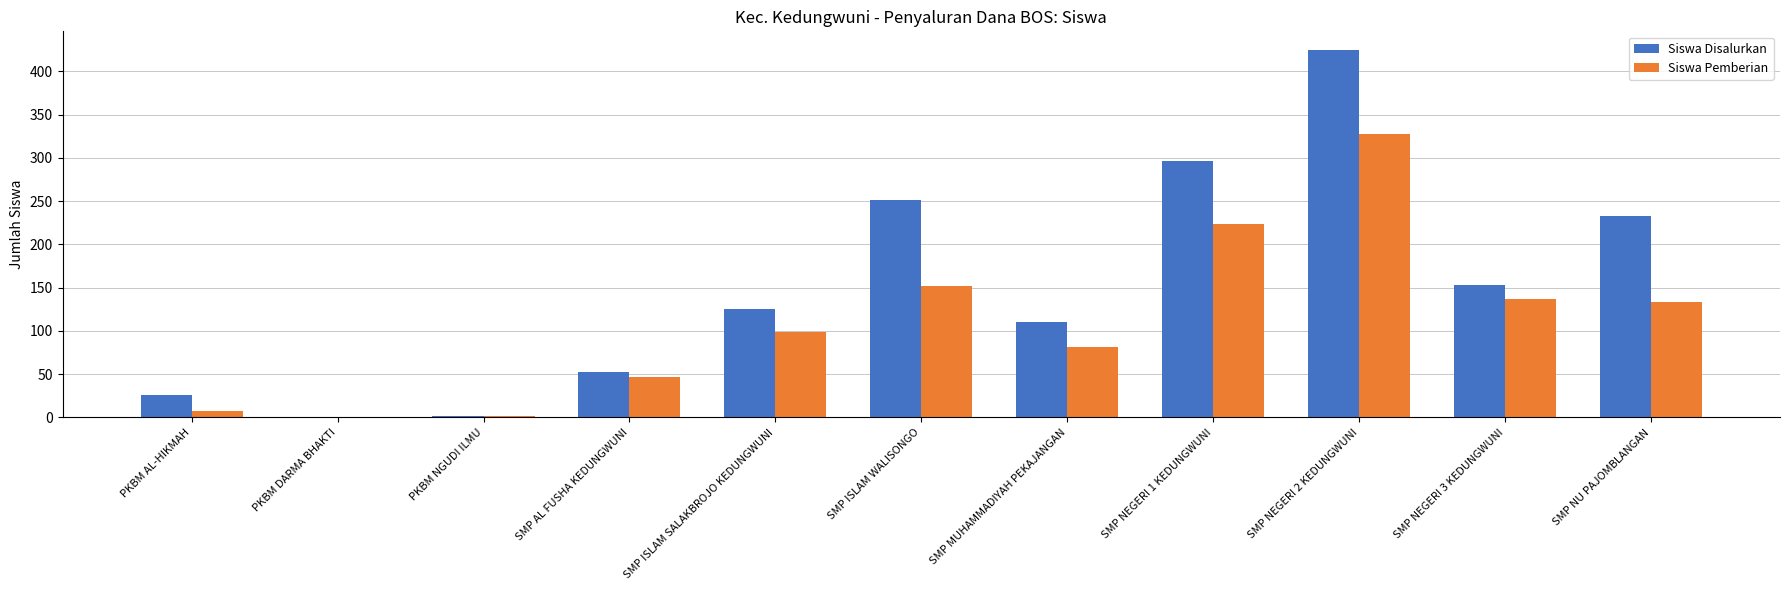

At which label is Siswa Pemberian closest to 164?

SMP ISLAM WALISONGO